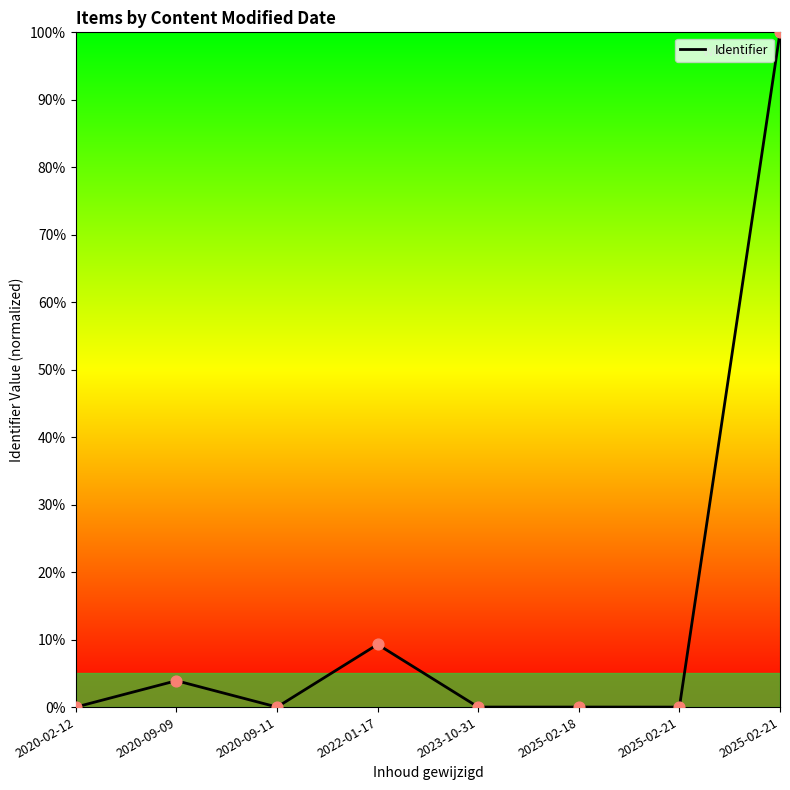

Which has a higher value, 2025-02-21 or 2023-10-31?

2025-02-21